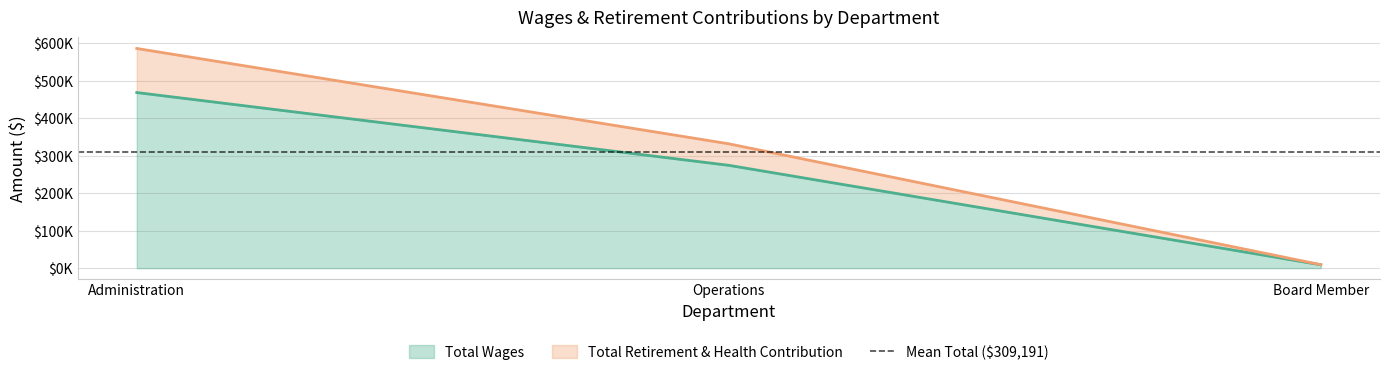

List the series in order of their overall mean, highest first.

Total Retirement & Health Contribution, Total Wages